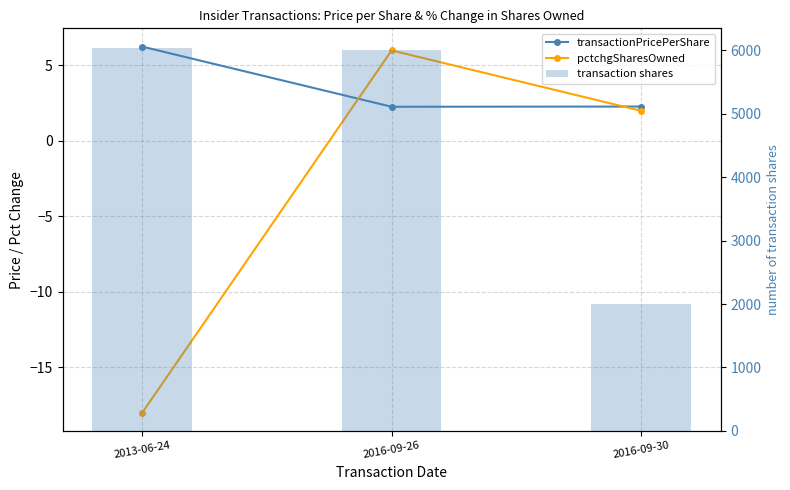

What is the minimum value shown in the chart?

-18.0